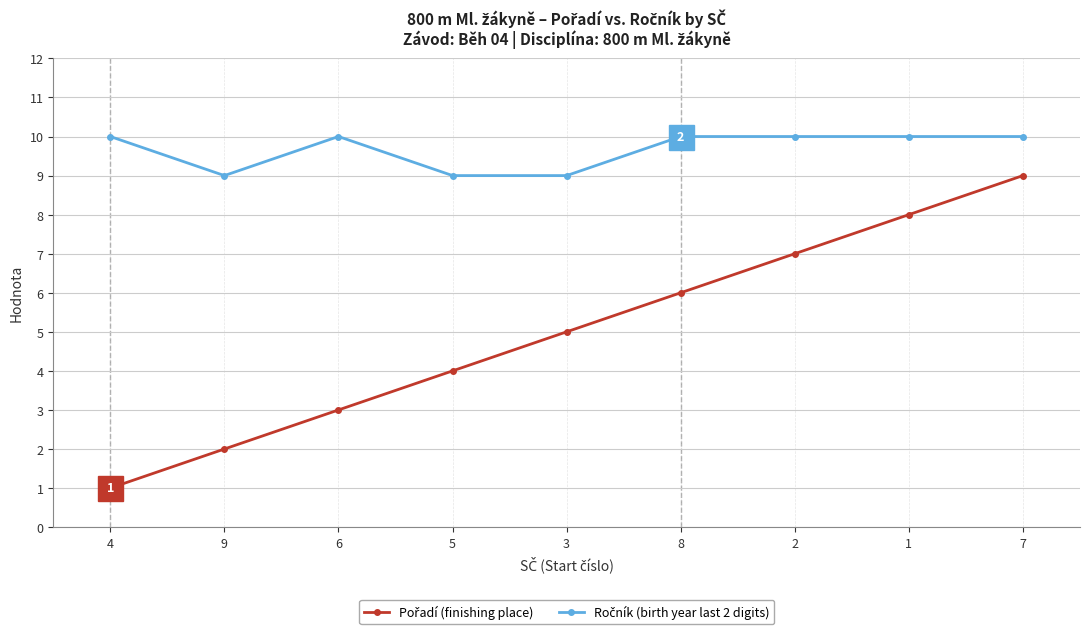

Which label corresponds to the smallest value in the chart?

4